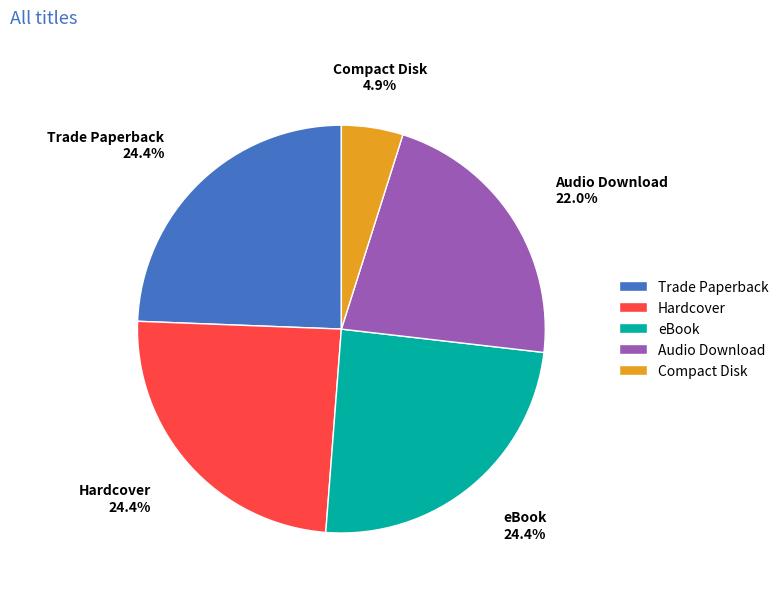

What percentage is NOT represented by Hardcover?

75.6%